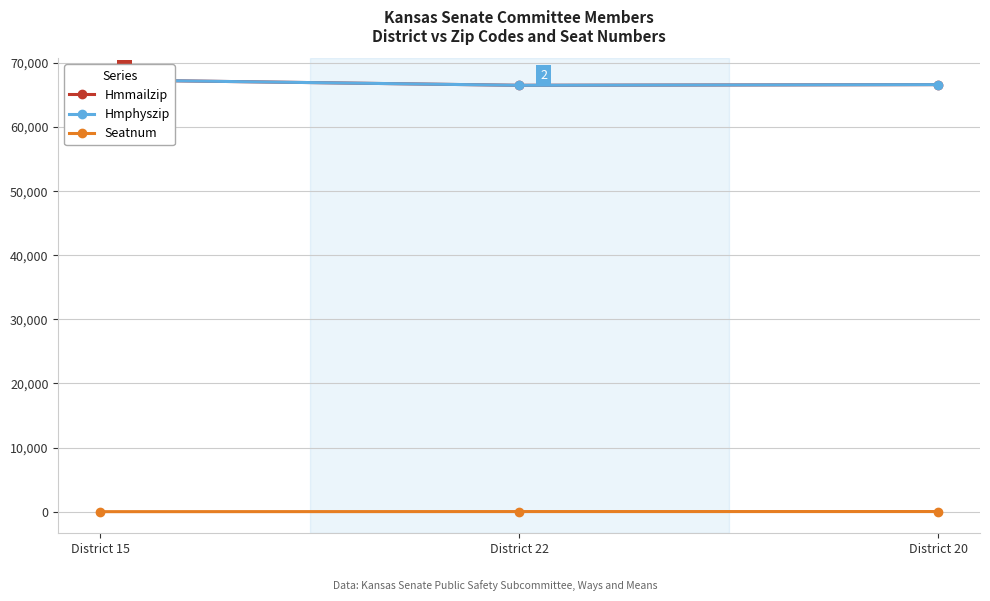

Is the value of Seatnum at District 15 greater than the value of Hmmailzip at District 15?

No